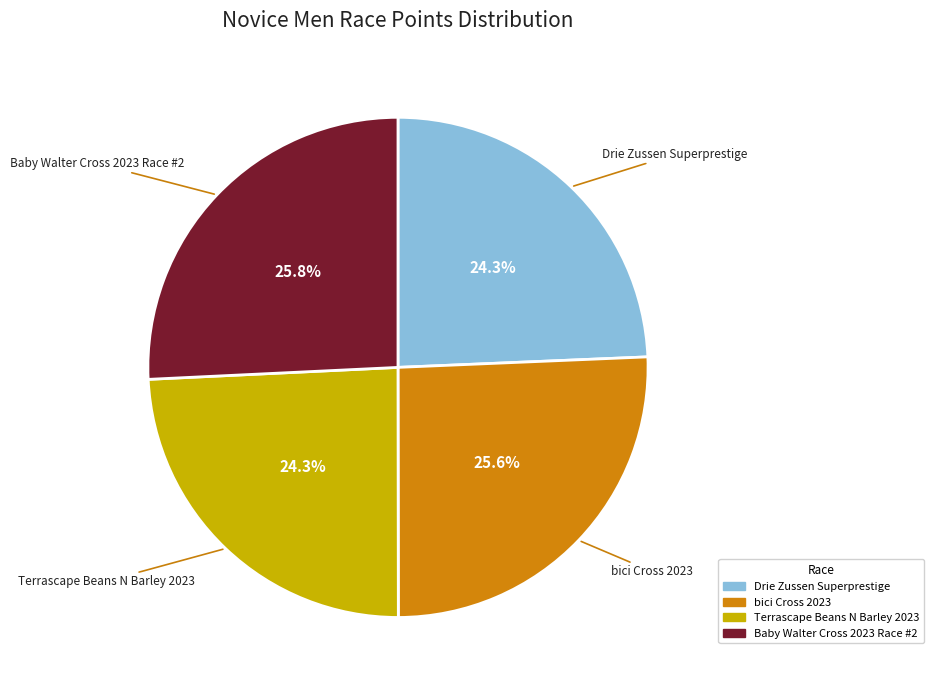

Combined, what portion of the pie is Baby Walter Cross 2023 Race #2 and Drie Zussen Superprestige?

50.1%